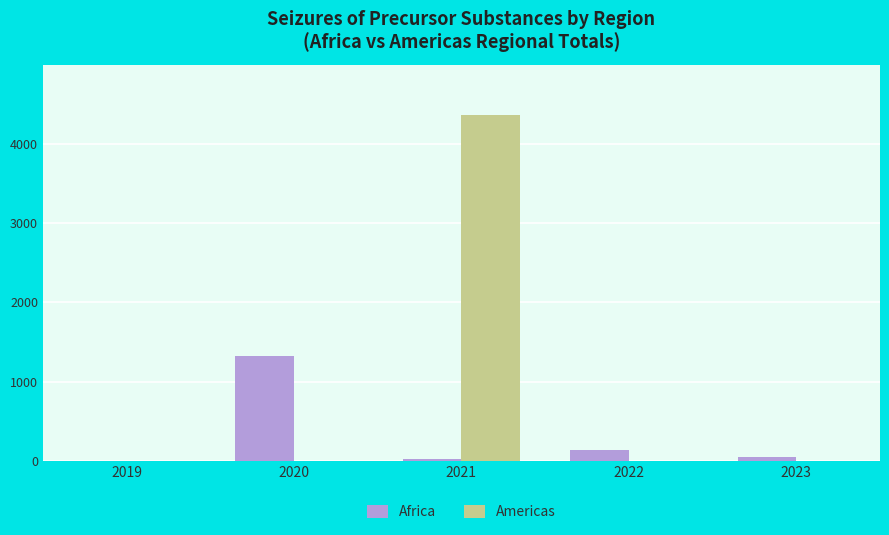

Reading left to right, list all the values displayed in this chart.

Africa: 0	1320	26	133	50
Americas: 0	0	4368	0	0